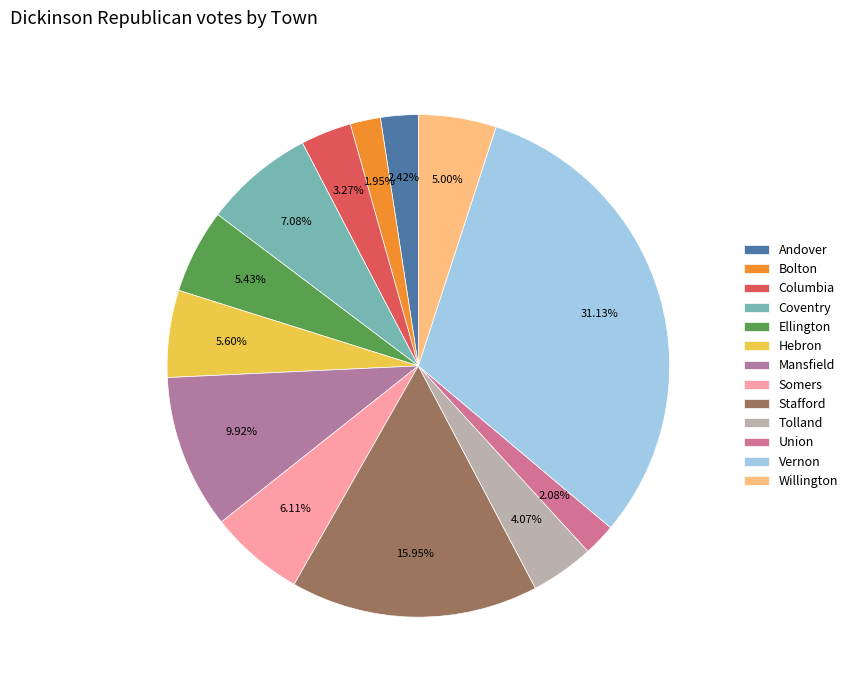

To the nearest percent, what percentage of the pie is Hebron?

6%